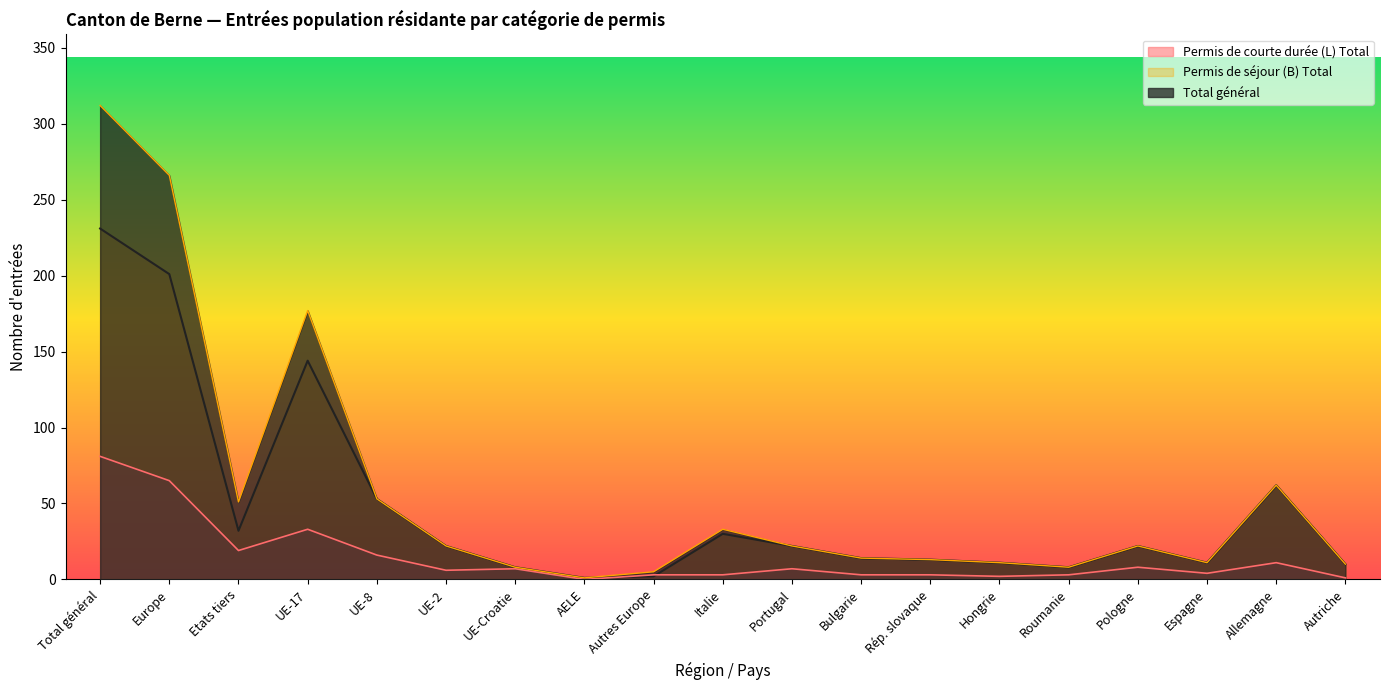

True or false: Total général has more than 1 points higher than both neighbors.

True